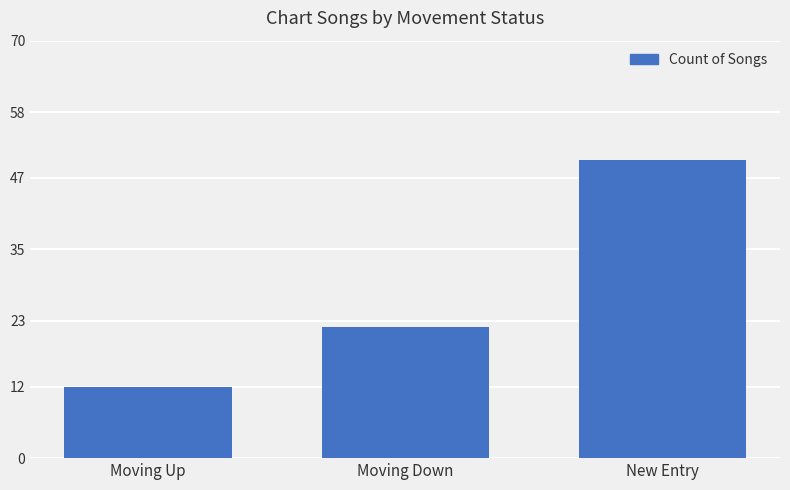

Reading left to right, extract all data points from this chart.

Moving Up=12	Moving Down=22	New Entry=50